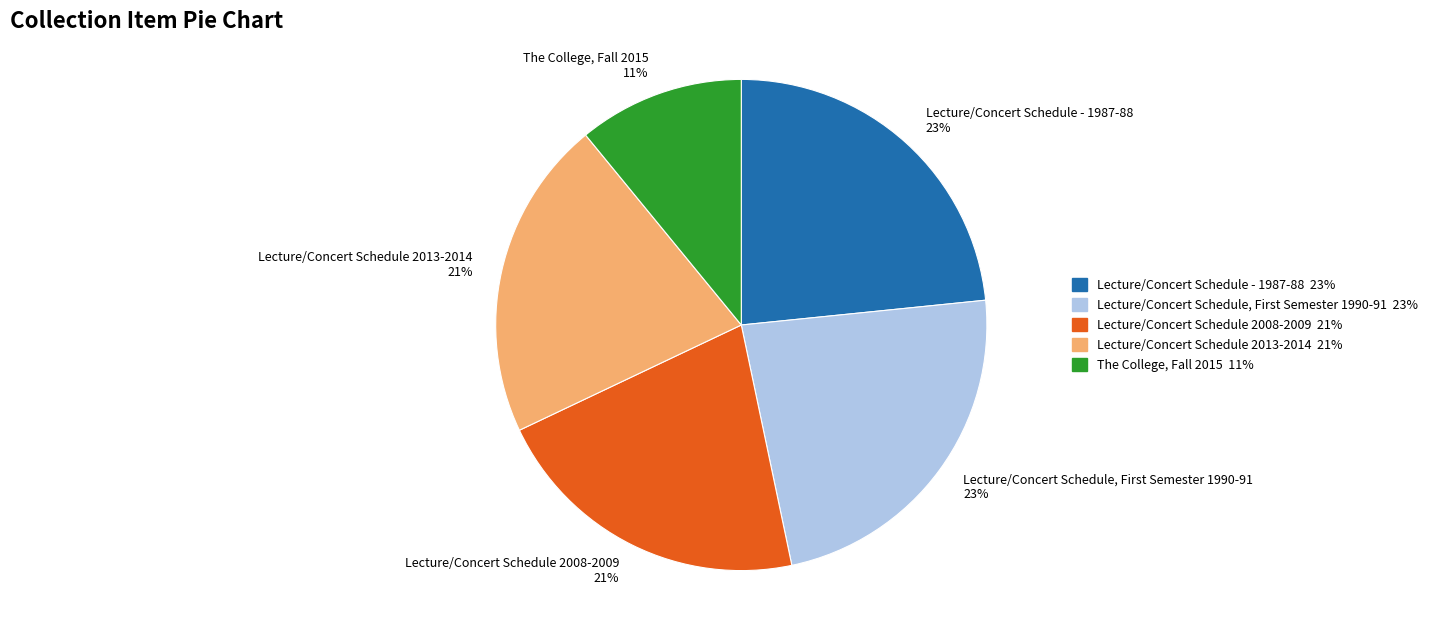

To the nearest percent, what portion does Lecture/Concert Schedule 2008-2009 represent?

21%